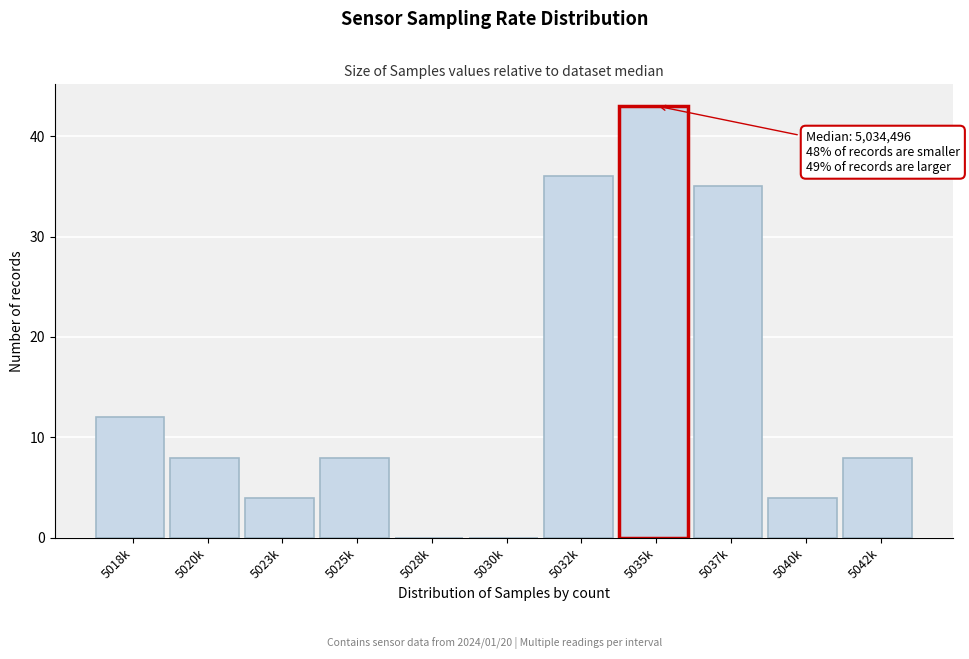

Reading left to right, what are all the values shown in this chart?

5018k=12	5020k=8	5023k=4	5025k=8	5028k=0	5030k=0	5032k=36	5035k=43	5037k=35	5040k=4	5042k=8